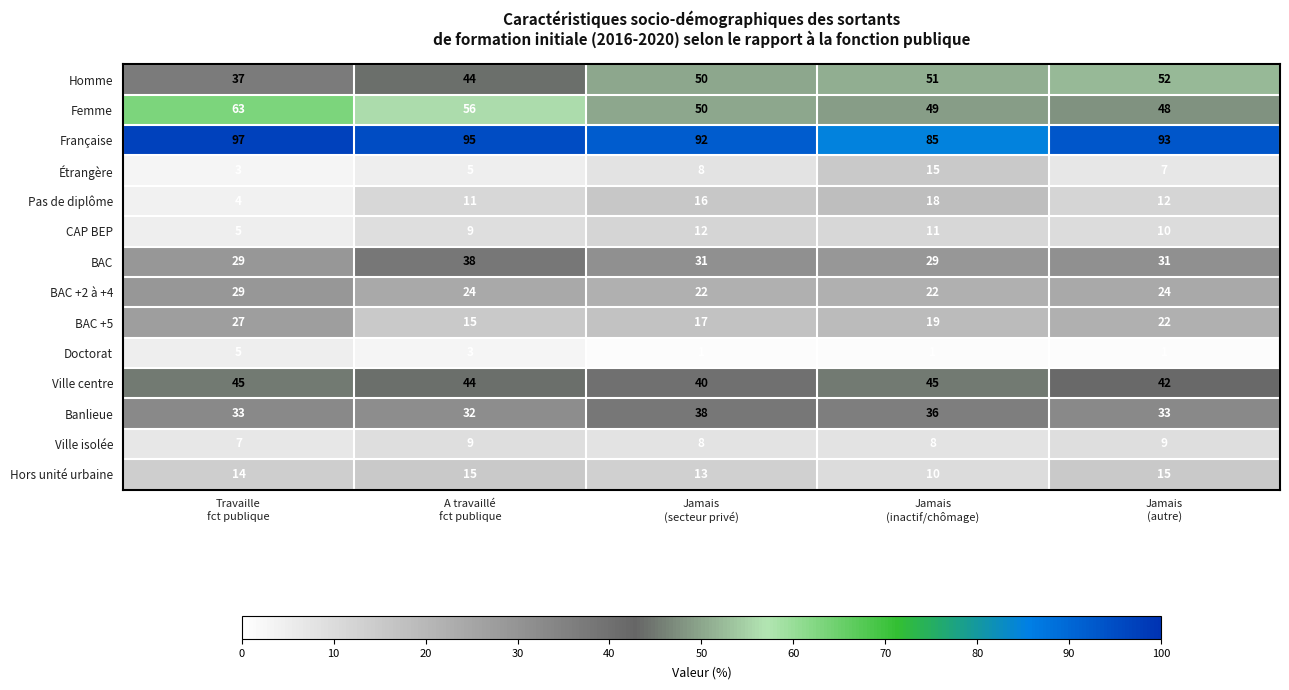

Which series has the largest total across all categories?

Française